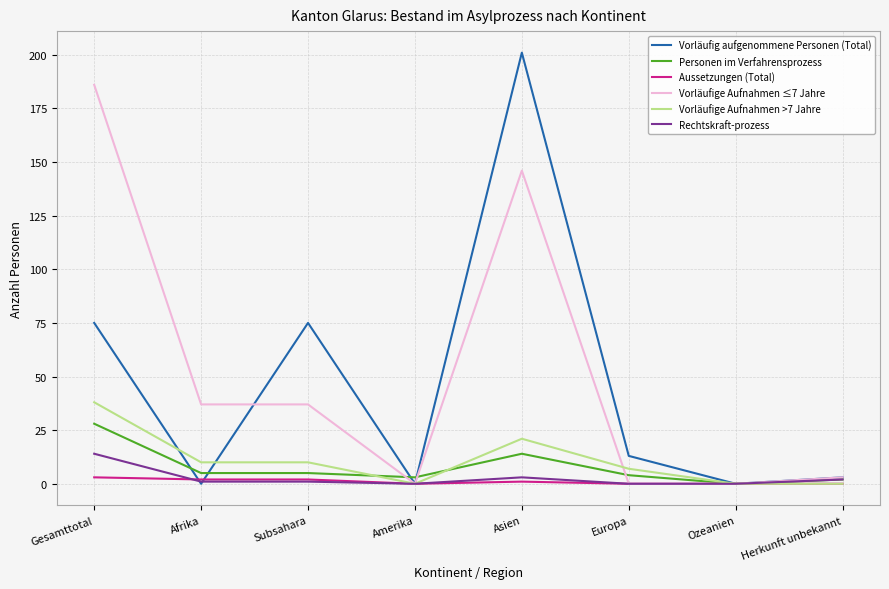

Is it true that Vorläufige Aufnahmen >7 Jahre equals 61 at Gesamttotal?

False